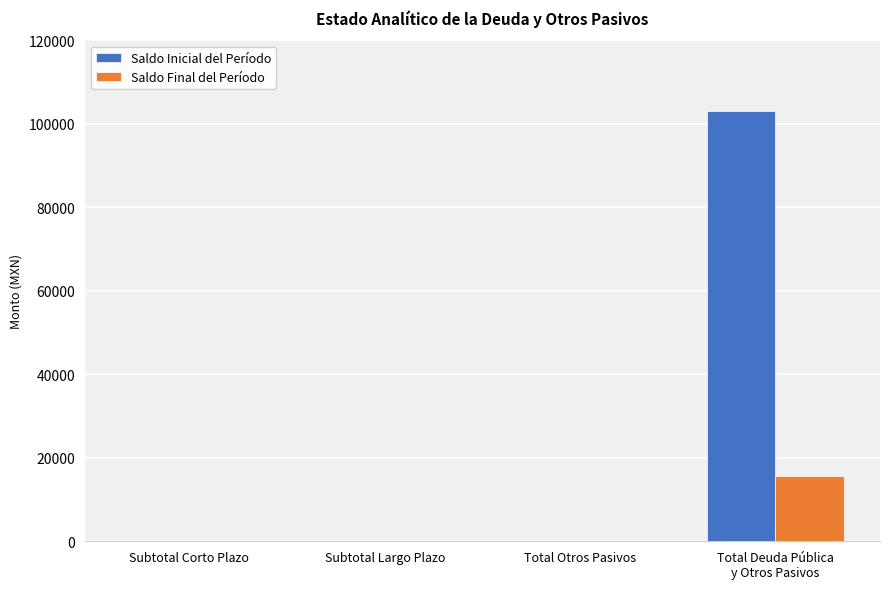

The value of Saldo Inicial del Período at Subtotal Largo Plazo is -38801.8. True or false?

False